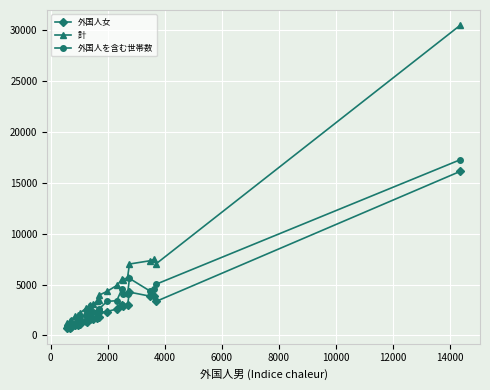

What is the smallest value displayed?

687